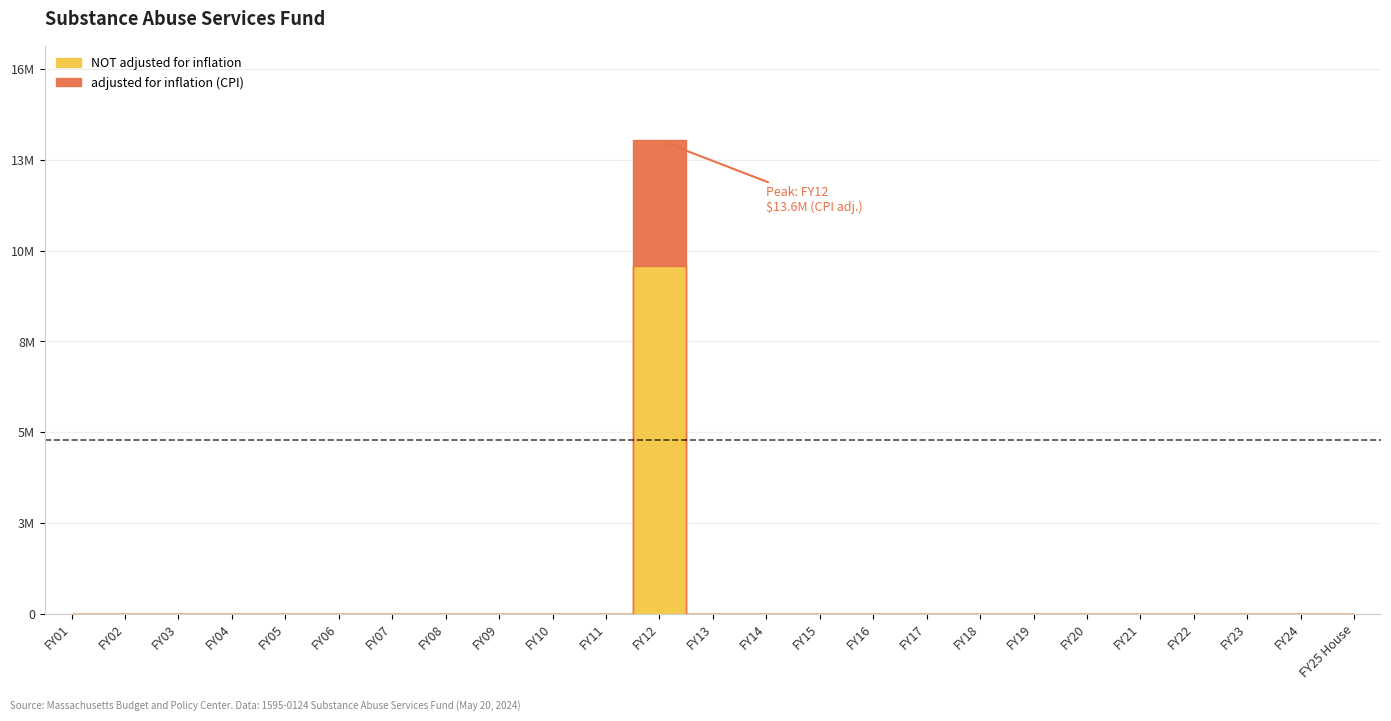

What is the sum of all NOT adjusted for inflation values?

10000000